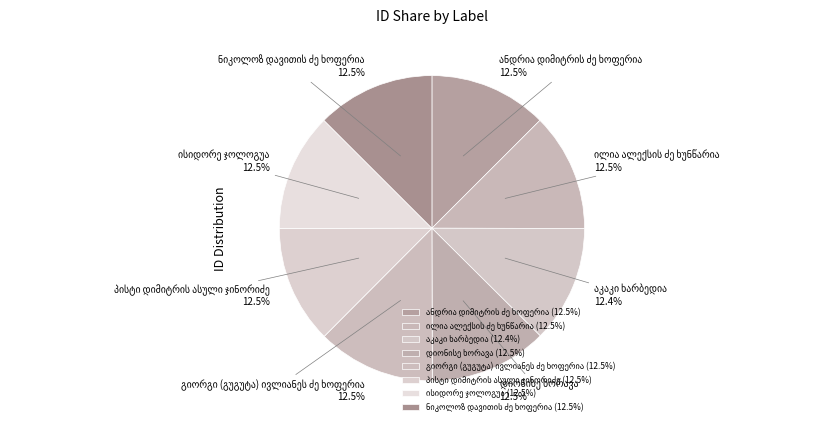

Is there a majority slice in this chart?

No